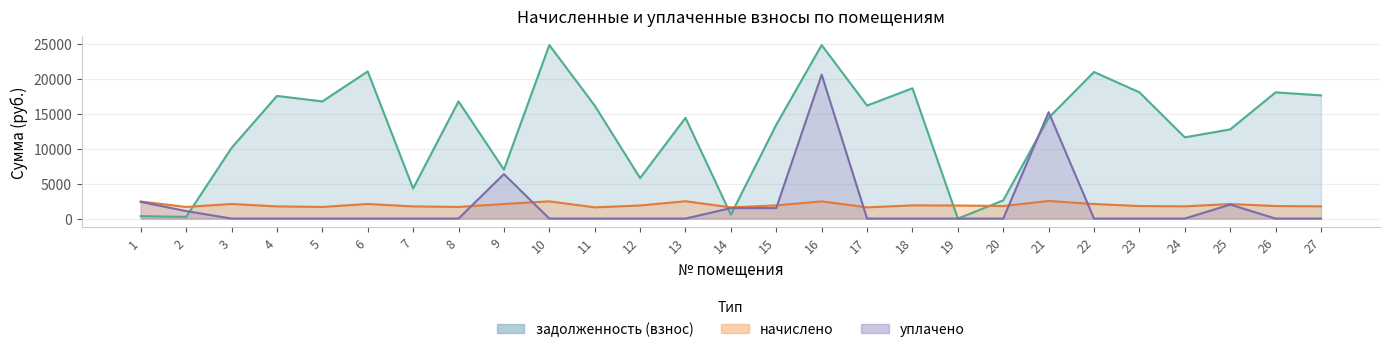

Reading left to right, transcribe all the data shown in this chart.

задолженность (взнос): 354.4	241.5	10096.8	17522.4	16736.6	21019.2	4299.0	16736.6	6989.7	24790.8	16147.4	5782.9	14389.1	563.4	13402.8	24790.8	16147.4	18615.4	0.0	2602.5	14400.0	20940.5	18033.1	11607.9	12740.5	18033.1	17601.1
начислено: 2437.5	1661.4	2086.5	1739.4	1661.4	2086.5	1739.4	1661.4	2086.5	2460.9	1602.9	1868.1	2480.4	1602.9	1883.7	2460.9	1602.9	1887.6	1868.1	1790.1	2519.4	2078.7	1790.1	1747.2	2078.7	1790.1	1747.2
уплачено: 2385.6	1072.2	0.0	0.0	0.0	0.0	0.0	0.0	6350.0	0.0	0.0	0.0	0.0	1500.0	1500.0	20568.5	0.0	0.0	0.0	0.0	15202.3	0.0	0.0	0.0	2000.0	0.0	0.0